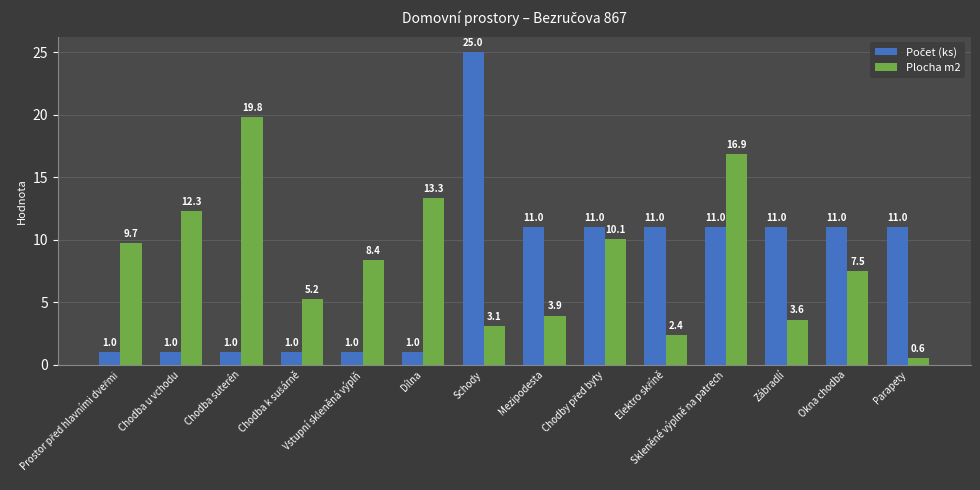

What is the sum of the Plocha m2 values at Chodba suterén and Vstupní skleněná výplň?

28.2